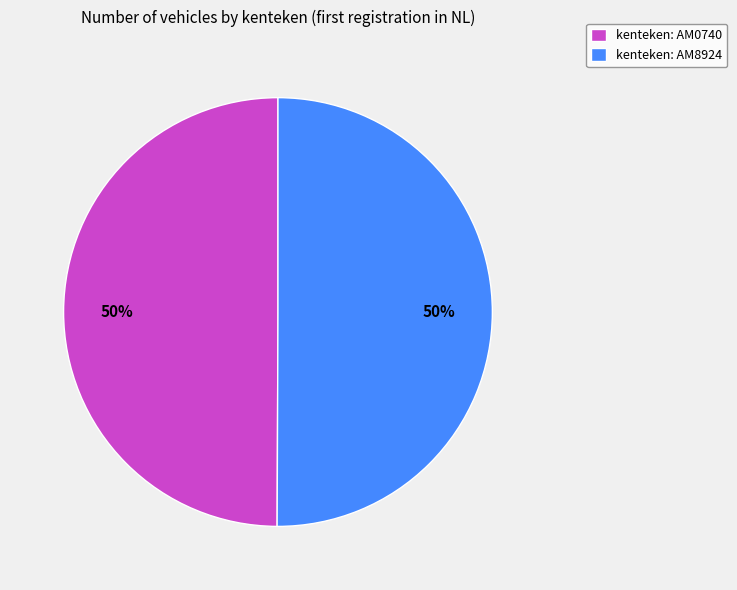

How many segments does this pie chart have?

2